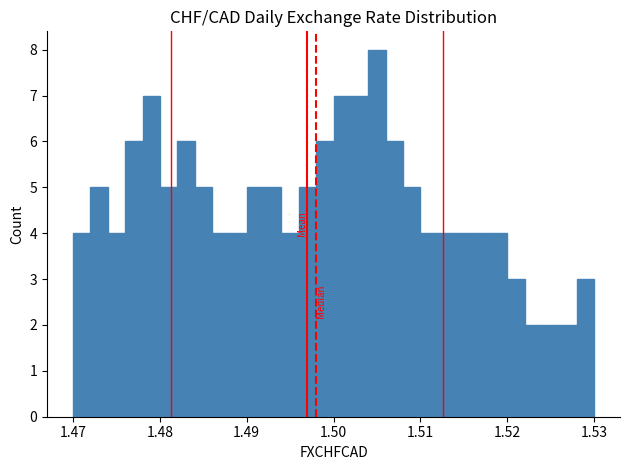

Around what value on the x-axis is the tallest bar? Give the approximate position of its centre, as read against the axis.

1.505